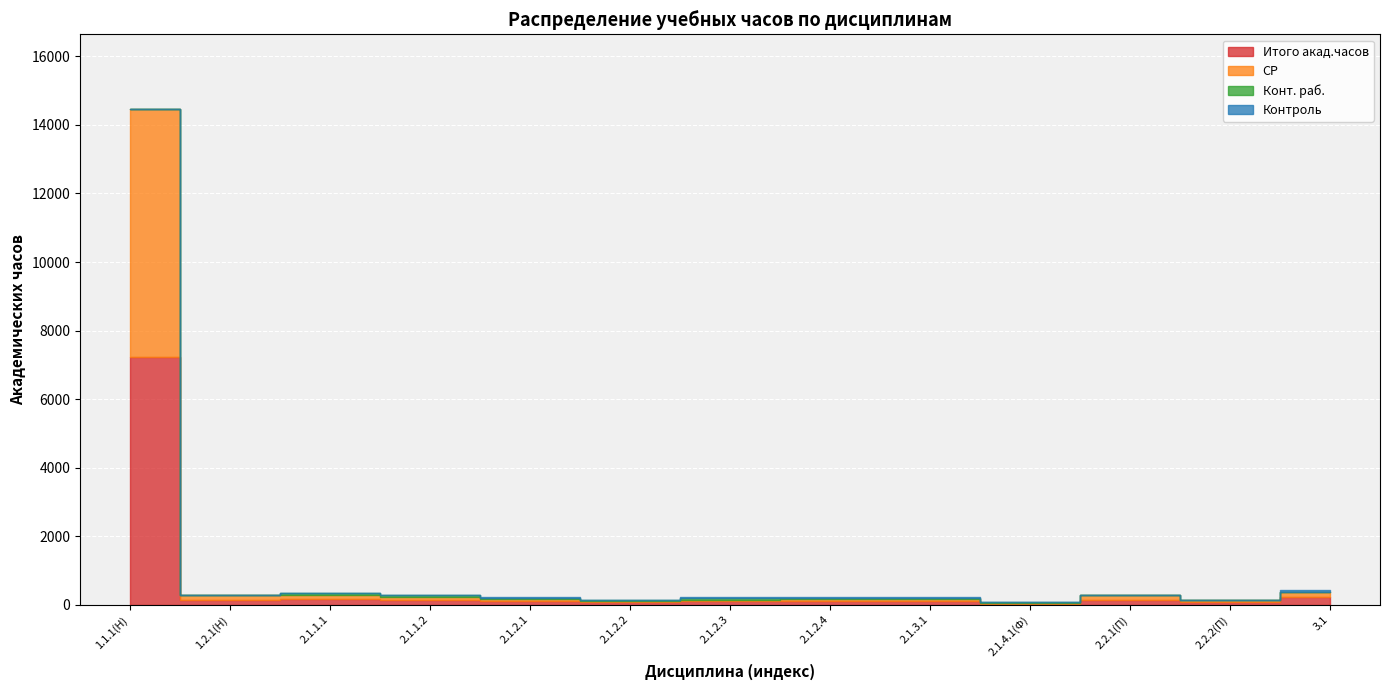

The value of СР at 2.1.3.1 is 90. True or false?

False